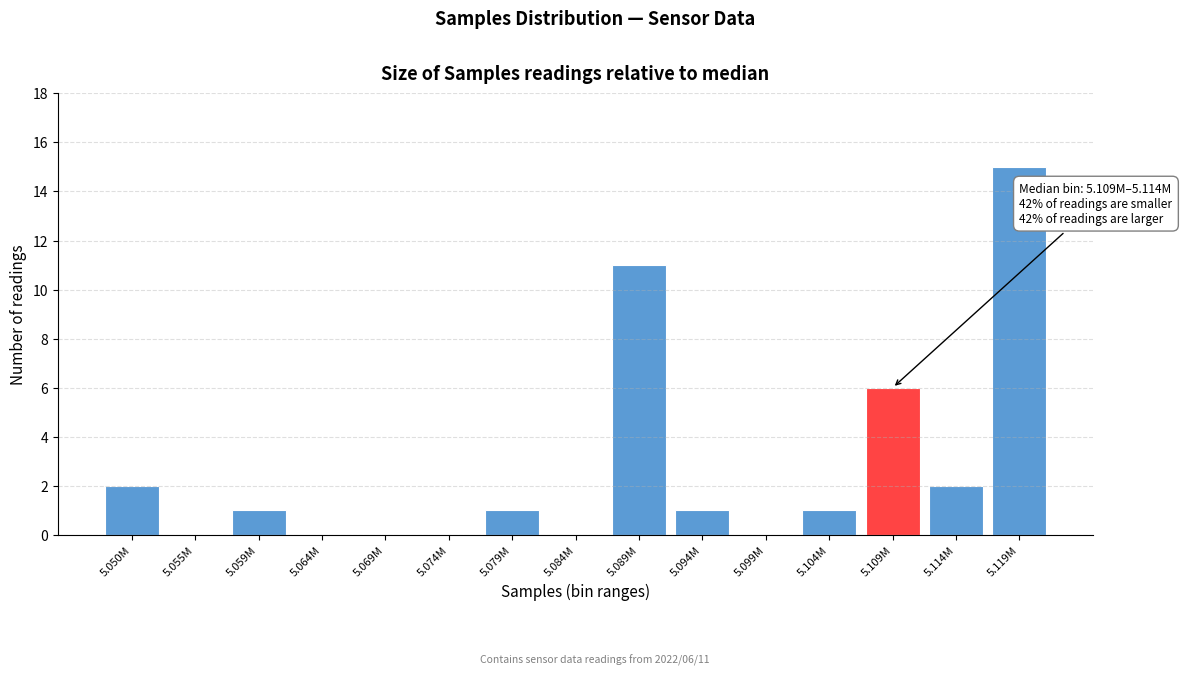

Reading right to left, list all the values displayed in this chart.

5.119M=15	5.114M=2	5.109M=6	5.104M=1	5.099M=0	5.094M=1	5.089M=11	5.084M=0	5.079M=1	5.074M=0	5.069M=0	5.064M=0	5.059M=1	5.055M=0	5.050M=2